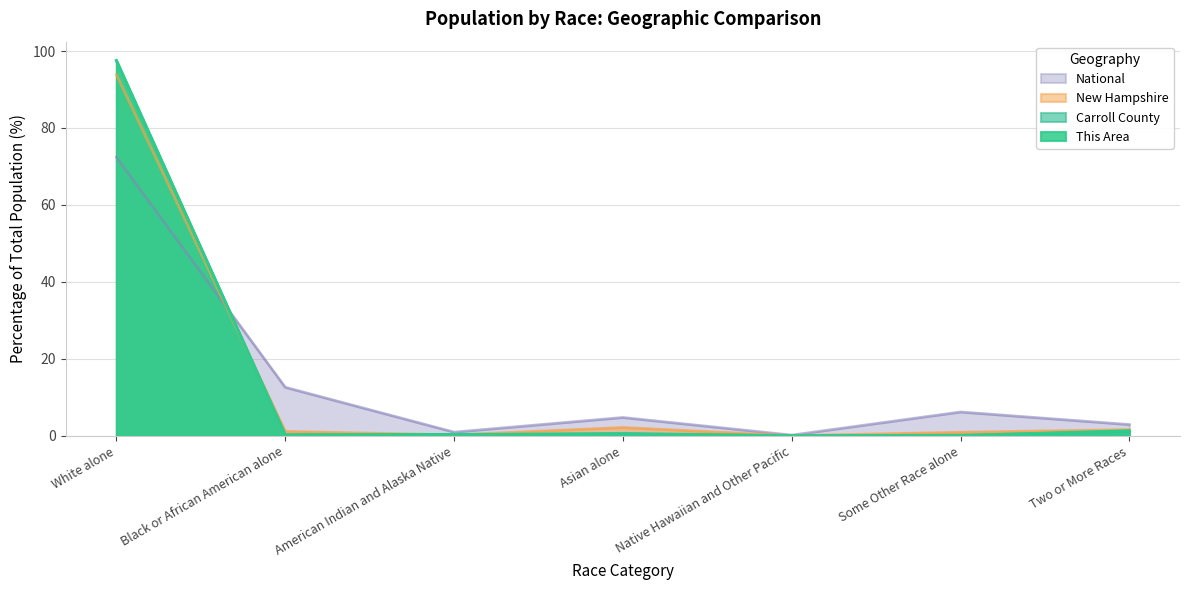

Where is the first local maximum for Carroll County?

Asian alone